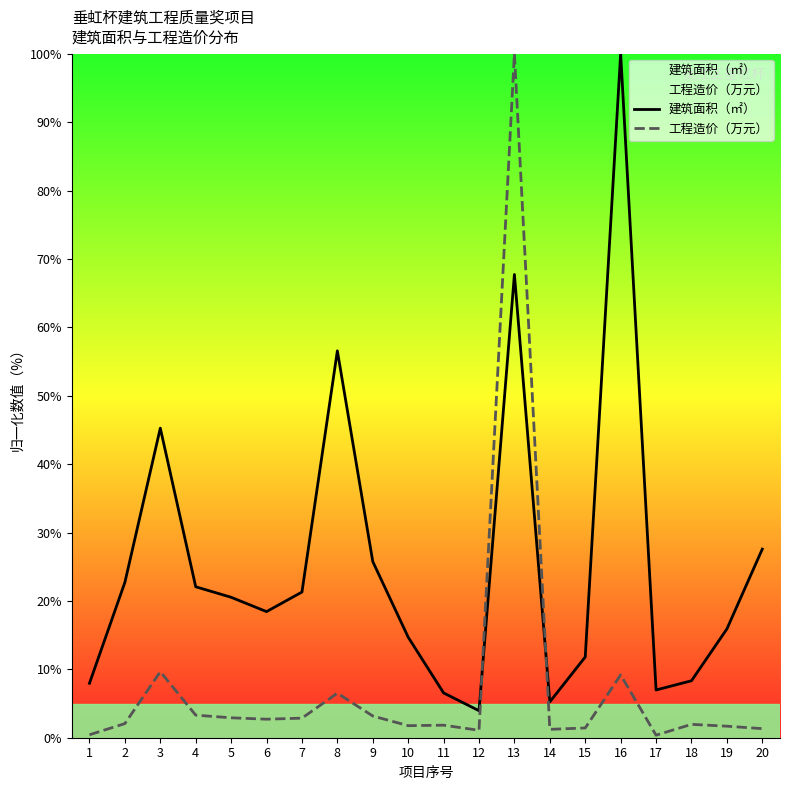

Reading left to right, list all the values displayed in this chart.

建筑面积（㎡）: 1=8.0	2=22.7	3=45.3	4=22.1	5=20.5	6=18.4	7=21.3	8=56.6	9=25.8	10=14.7	11=6.5	12=3.9	13=67.7	14=5.2	15=11.8	16=100.0	17=7.0	18=8.3	19=15.9	20=27.6
工程造价（万元）: 1=0.4	2=2.1	3=9.7	4=3.3	5=2.9	6=2.7	7=2.9	8=6.5	9=3.2	10=1.8	11=1.8	12=1.1	13=100.0	14=1.2	15=1.4	16=9.2	17=0.4	18=2.0	19=1.7	20=1.3